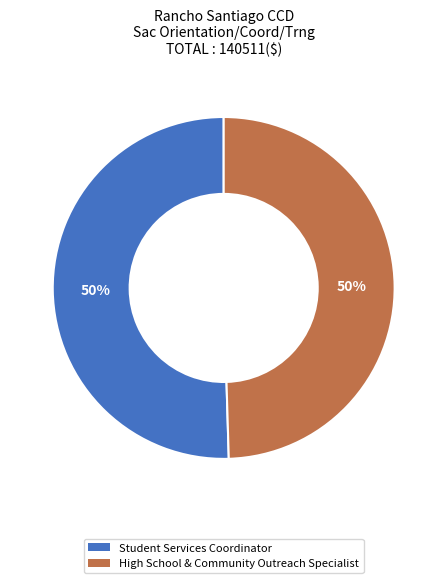

To the nearest percent, what is the average slice percentage?

50%